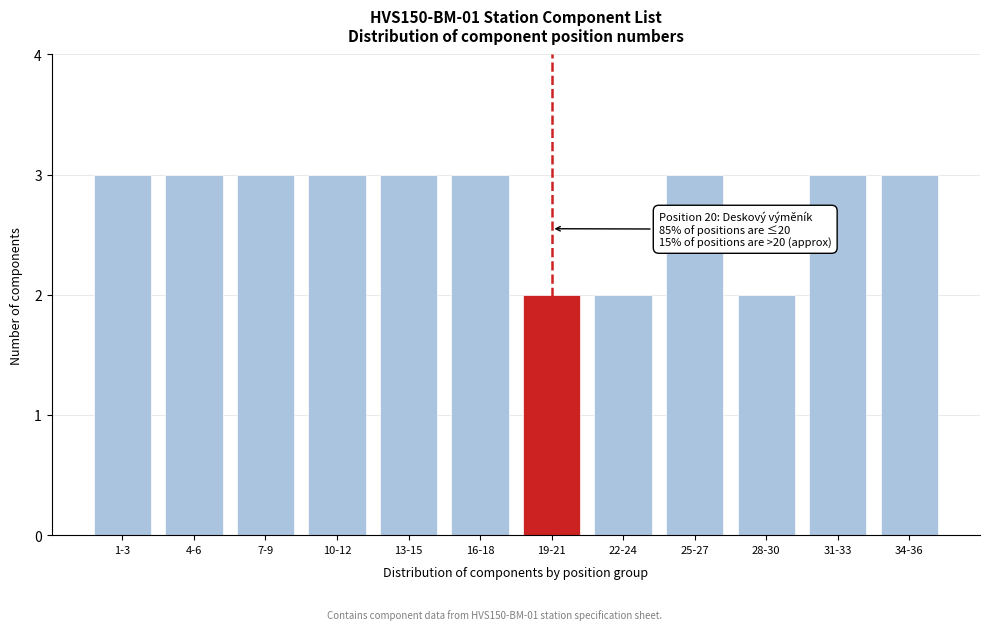

Reading right to left, extract all data points from this chart.

3	3	2	3	2	2	3	3	3	3	3	3